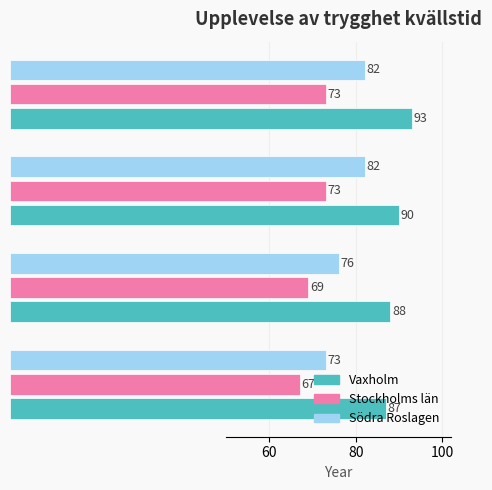

Which series changed the most between 2020 and 2023?

Södra Roslagen